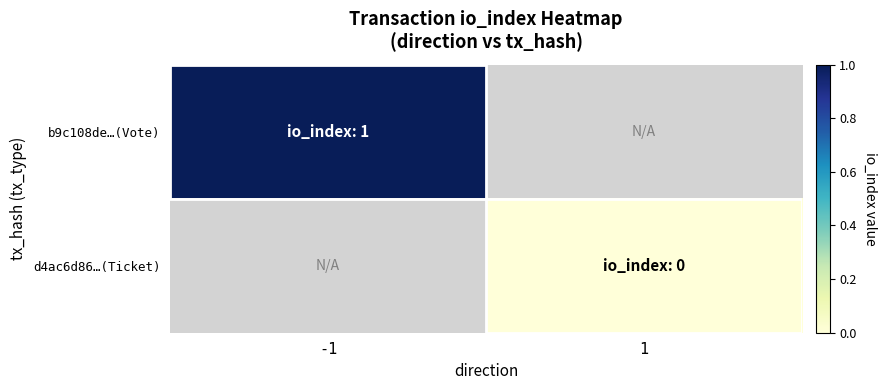

Which category has the highest value in the b9c108de…(Vote) series?

-1